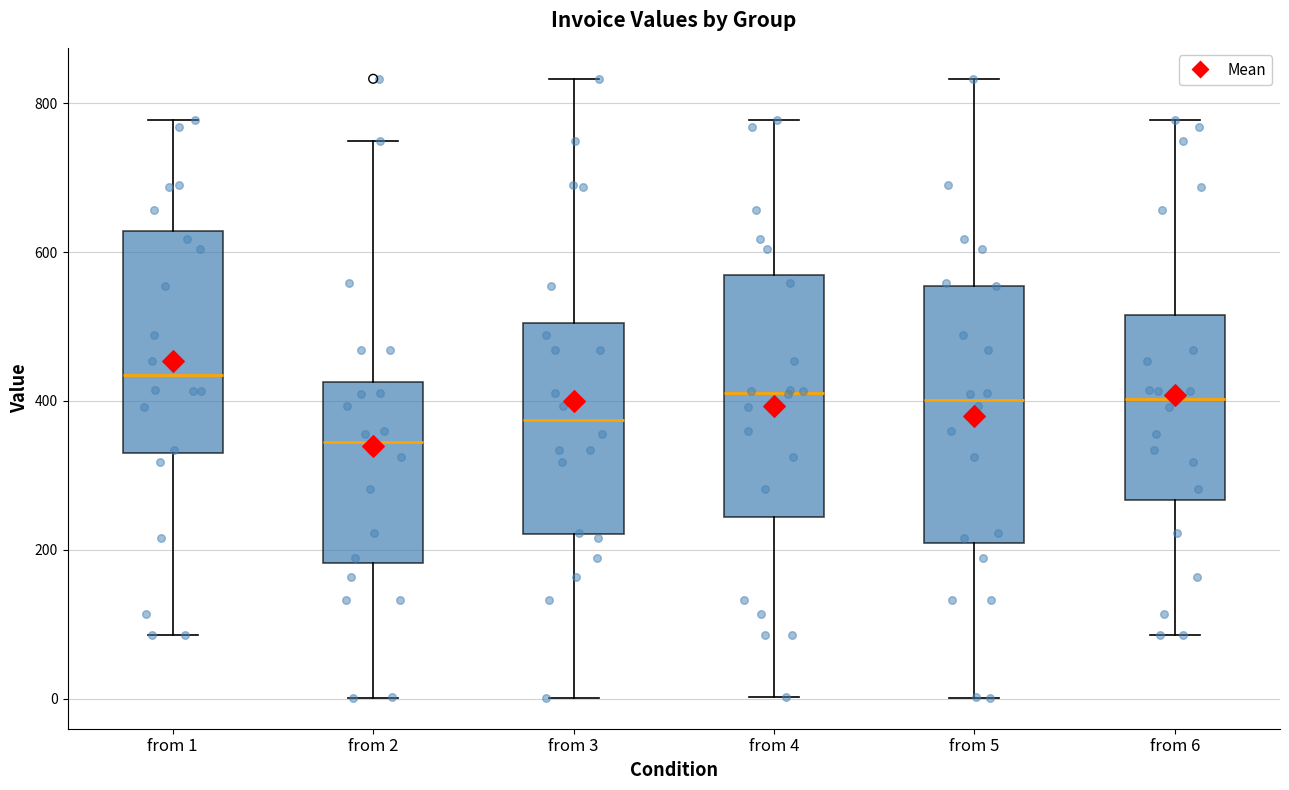

Reading left to right, read every box against the y-axis: the position of its median line, the range the box covers, and the ends of its whiskers. The values are not printed on the chart, so give them approximately, as read against the axis.

from 1: median 440, box 340 to 620, whiskers 80 to 780
from 2: median 340, box 180 to 420, whiskers 0 to 760
from 3: median 380, box 220 to 500, whiskers 0 to 840
from 4: median 420, box 240 to 560, whiskers 0 to 780
from 5: median 400, box 200 to 560, whiskers 0 to 840
from 6: median 400, box 260 to 520, whiskers 80 to 780